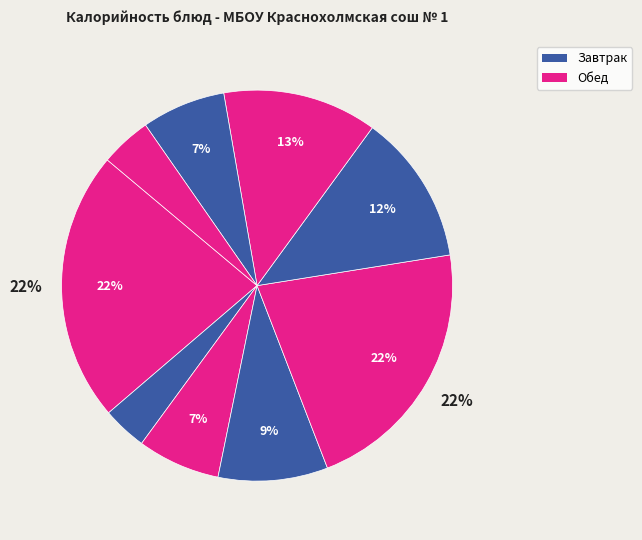

How many segments does this pie chart have?

9